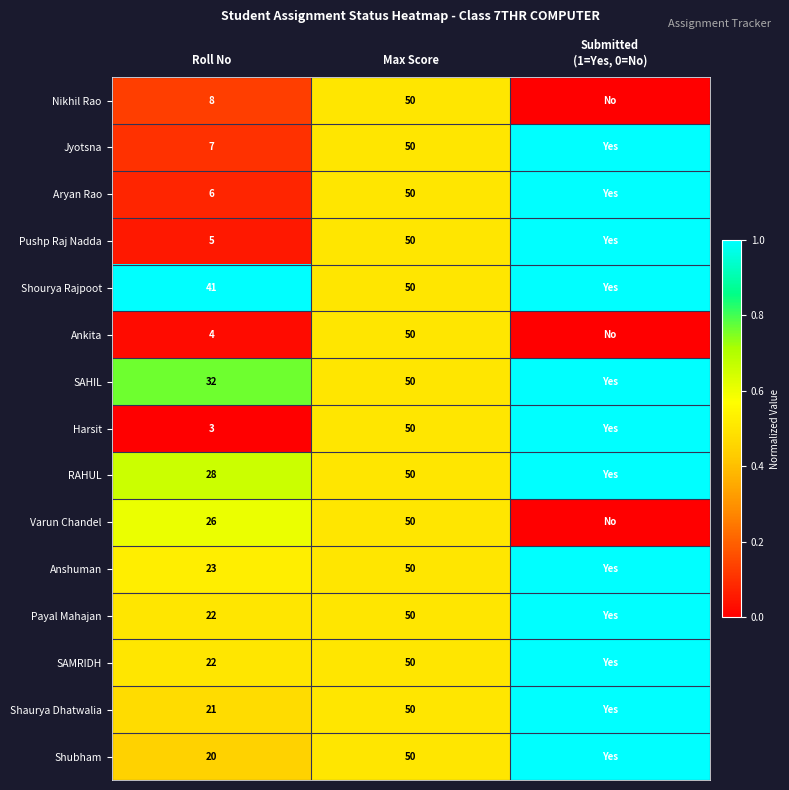

The value of SAHIL at Roll No is 54. True or false?

False